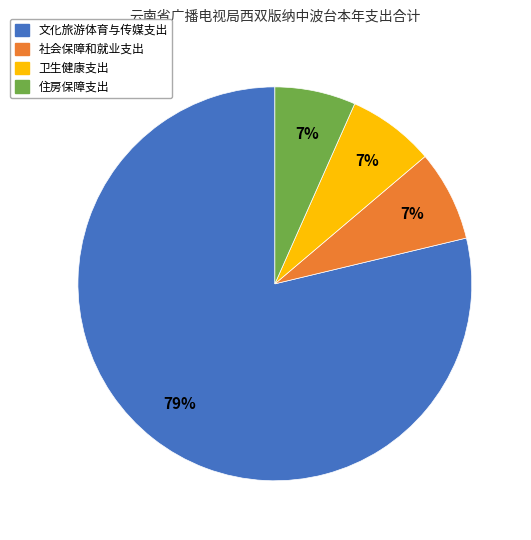

To the nearest percent, what percentage of the pie is 卫生健康支出?

7%